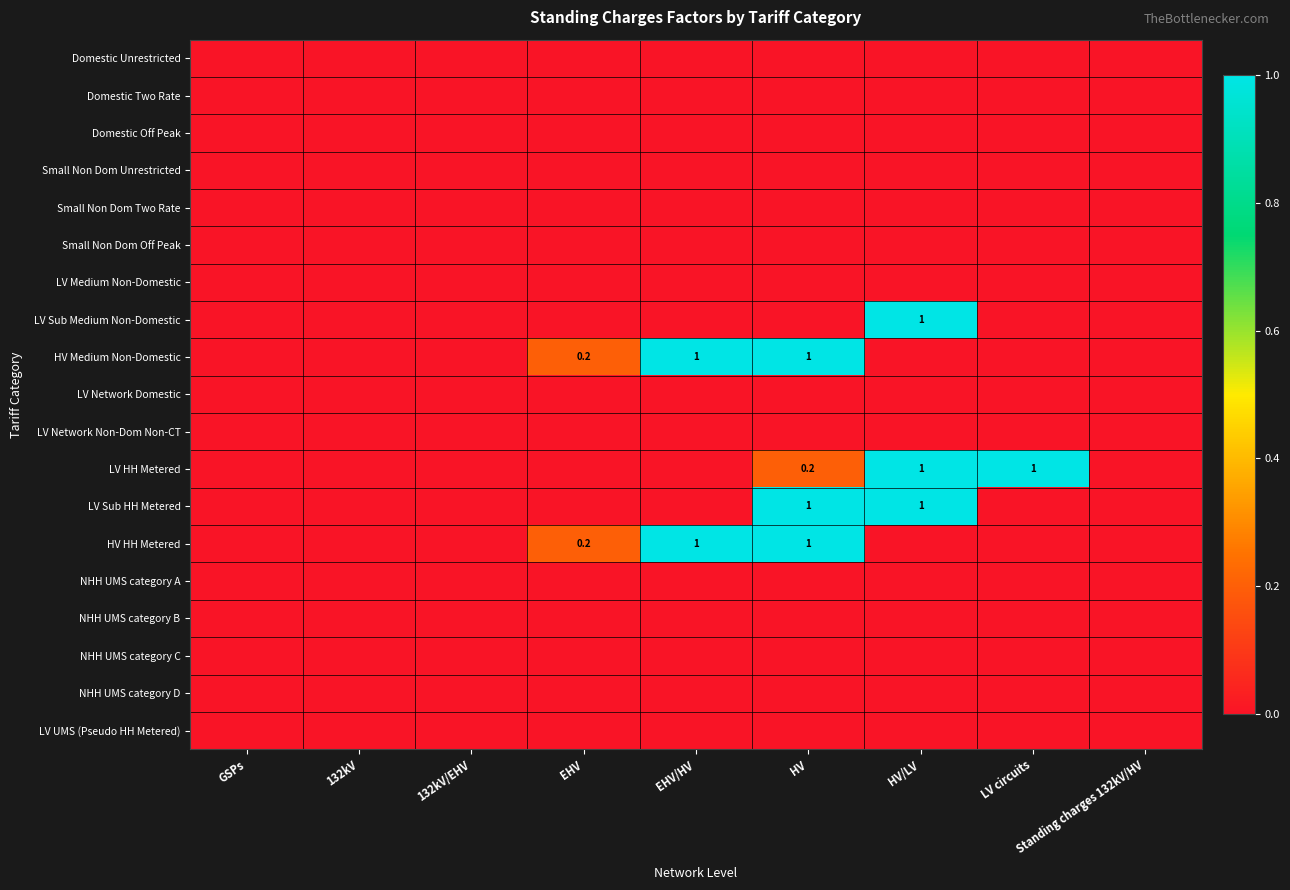

The LV Sub Medium Non-Domestic series shows 1.0 at HV/LV. True or false?

True